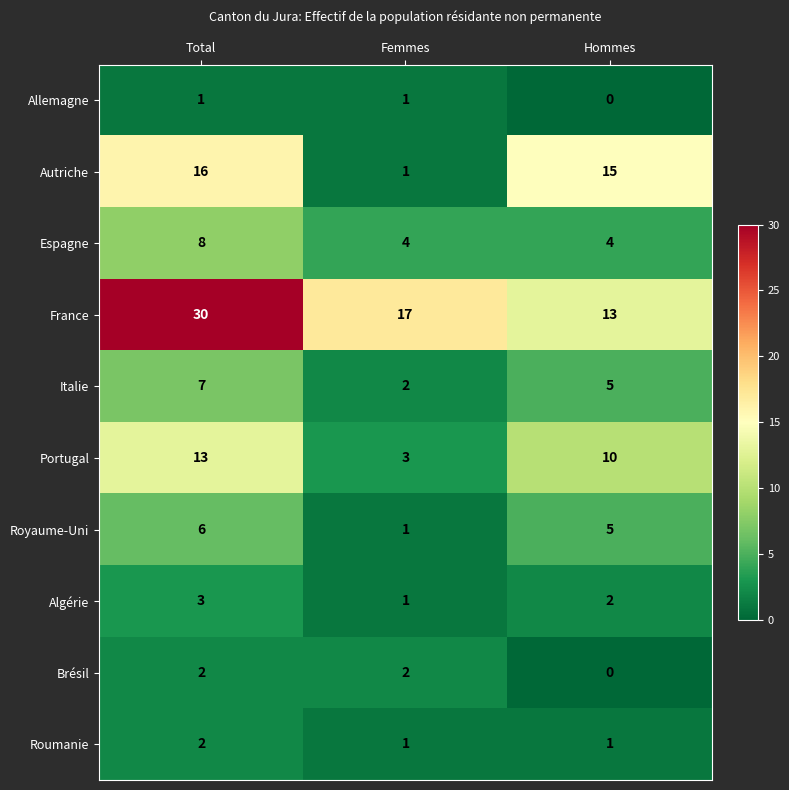

True or false: Algérie has a value of 0 at Femmes.

False